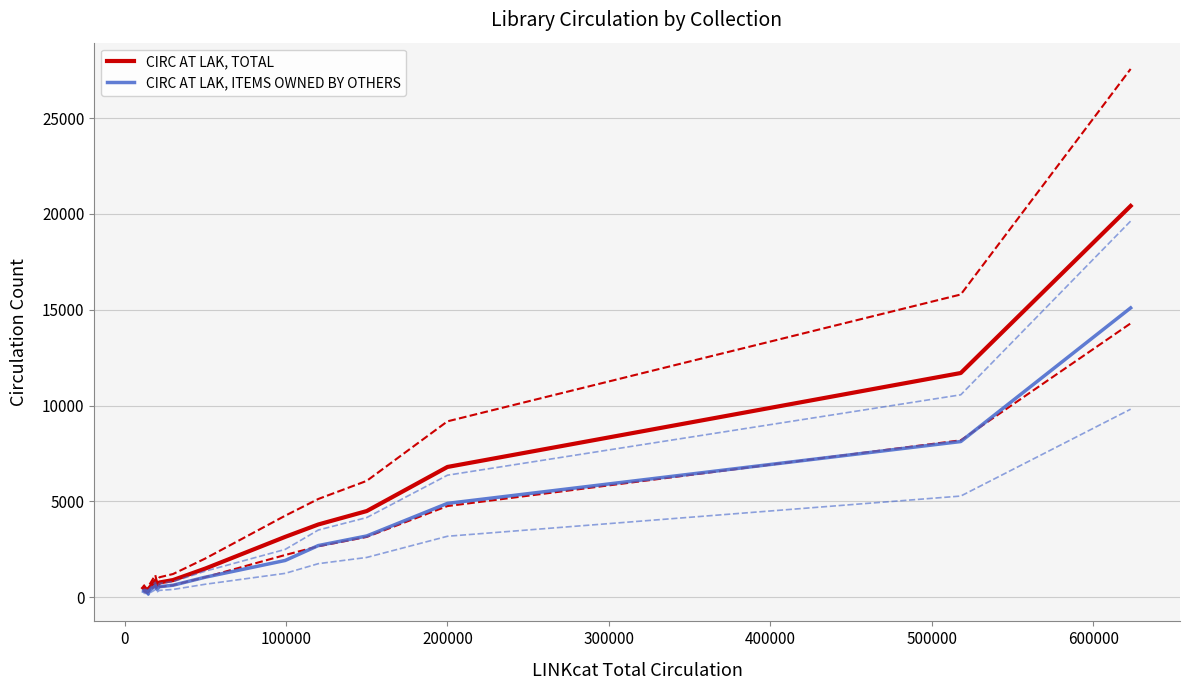

Count the number of categories in the chart.

15